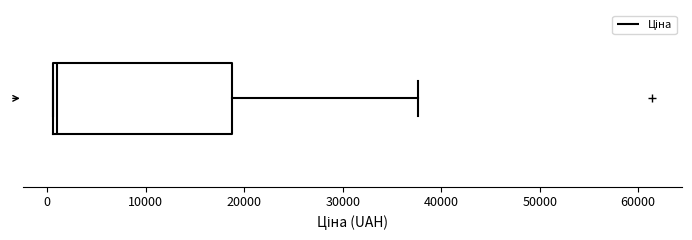

Read this box plot against the x-axis: the position of the median line, the range covered by the box, and the ends of both whiskers. The values are not printed on the chart, so give them approximately, as read against the axis.

median 1000 (just right of the box's left edge), box 1000 to 19000, whiskers 1000 to 38000